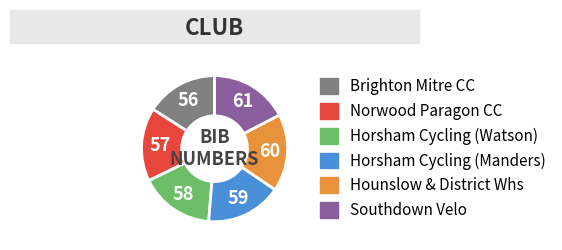

Is there any slice that represents more than half of the pie?

No